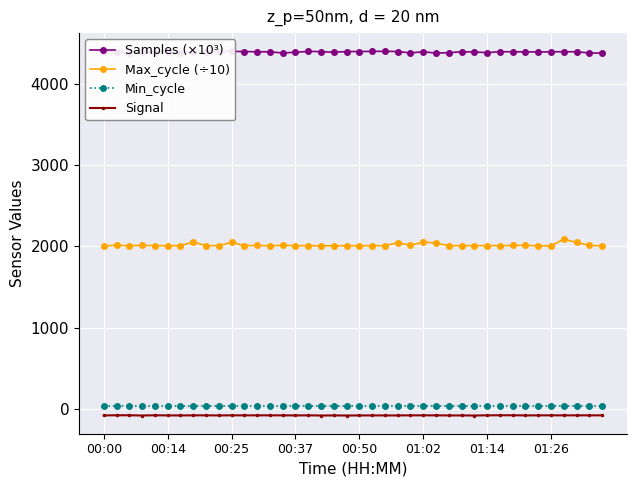

True or false: Signal has more than 1 interior local peaks.

True